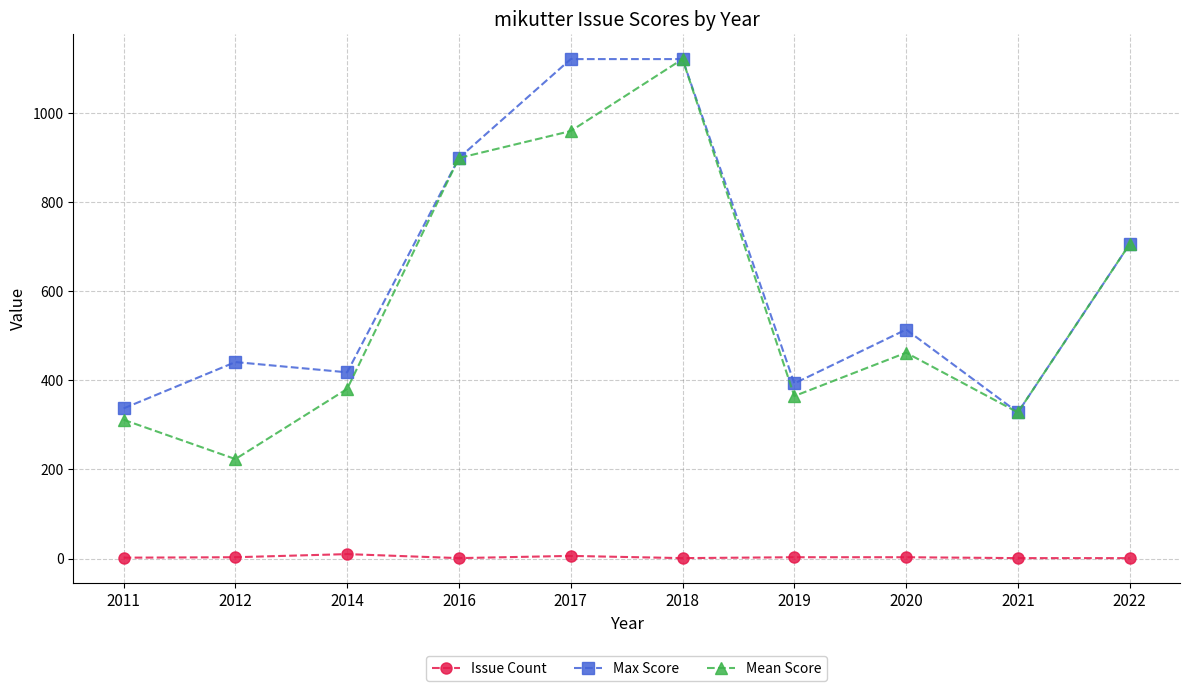

What is the sum of all Issue Count values?

31.0